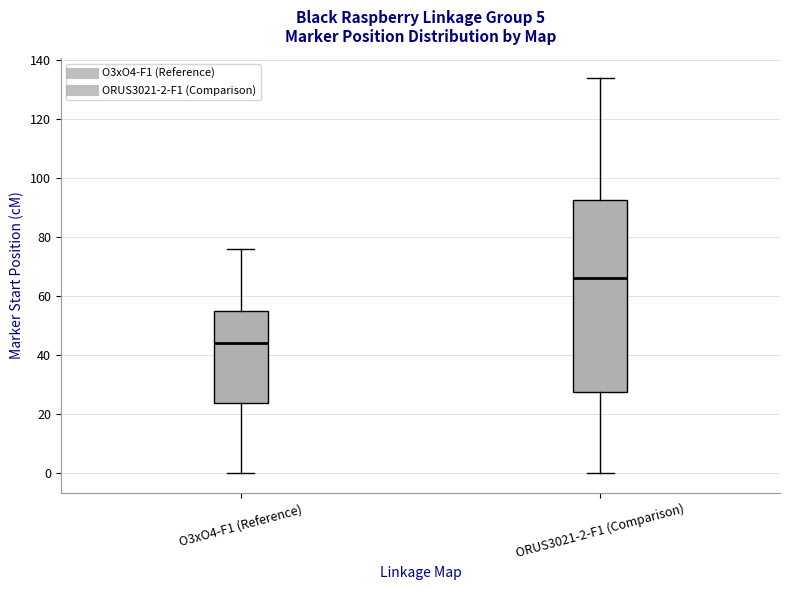

Where does the lower whisker of the box for ORUS3021-2-F1 (Comparison) end on the y-axis? The values are not printed on the chart, so give them approximately, as read against the axis.

0